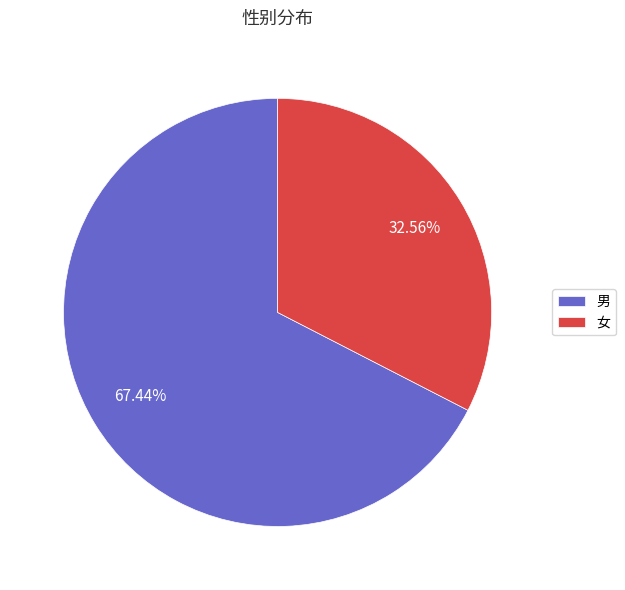

Which slice is the largest?

男